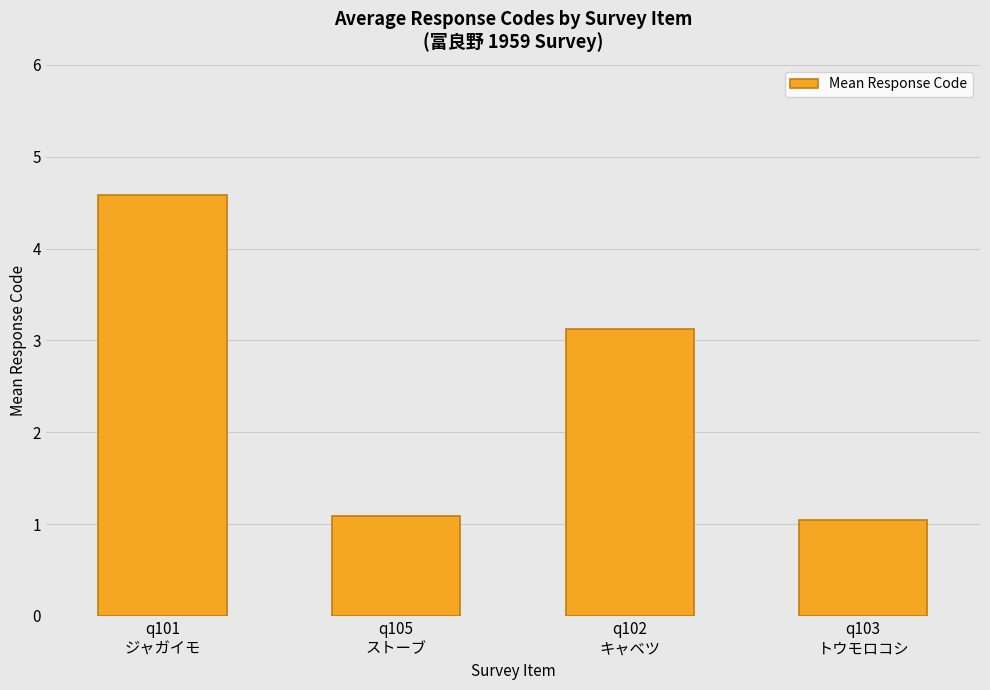

Reading right to left, list all the values displayed in this chart.

1.1	3.1	1.1	4.6